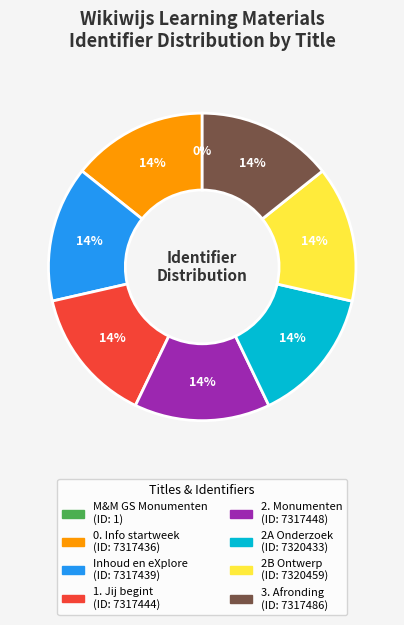

To the nearest percent, what is the difference between the largest and smallest slice percentages?

14%